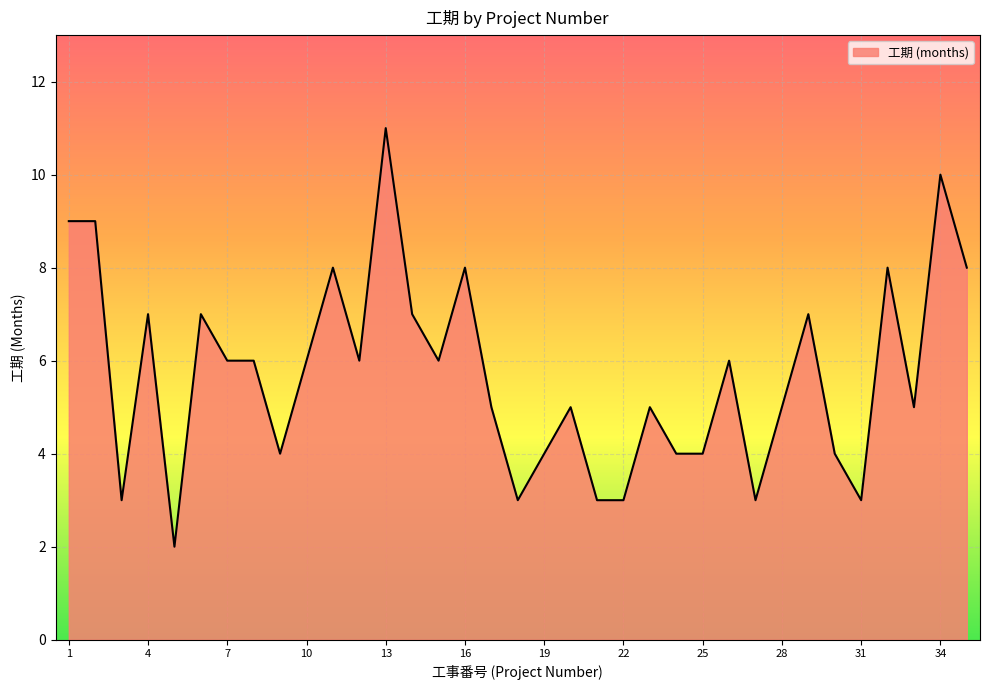

What is the difference between the maximum and minimum values?

9